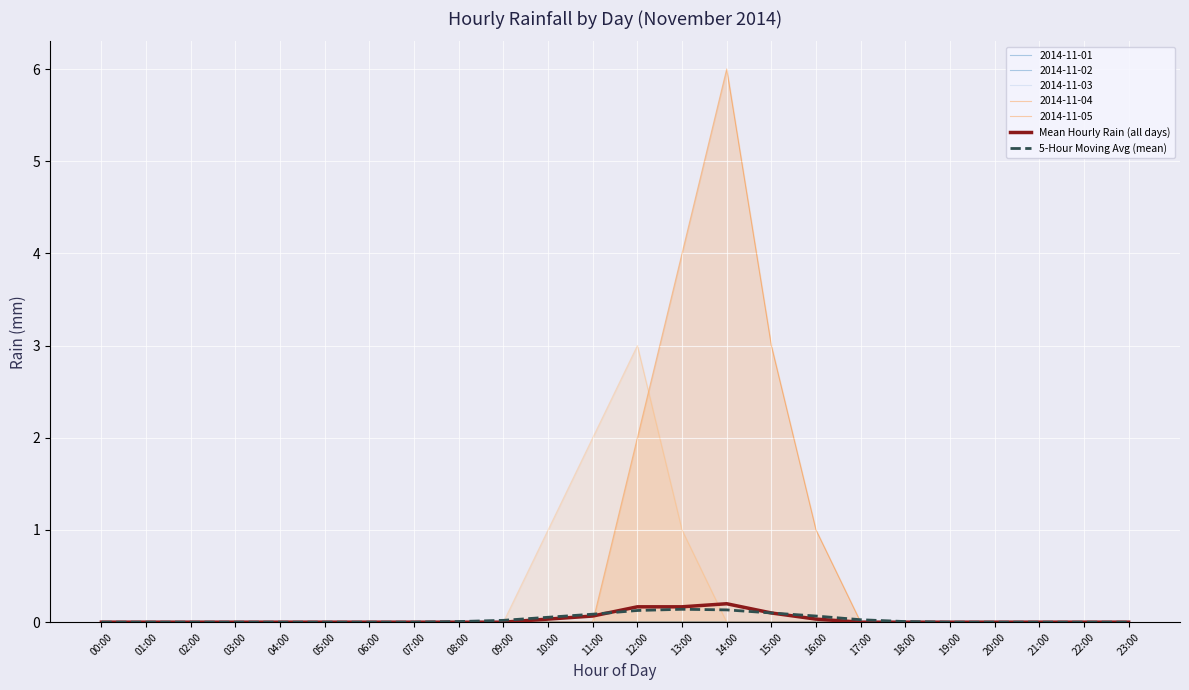

Rank the categories by 5-Hour Moving Avg (mean) value from highest to lowest.

13:00, 14:00, 12:00, 15:00, 11:00, 16:00, 10:00, 17:00, 09:00, 08:00, 18:00, 00:00, 01:00, 02:00, 03:00, 04:00, 05:00, 06:00, 07:00, 19:00, 20:00, 21:00, 22:00, 23:00